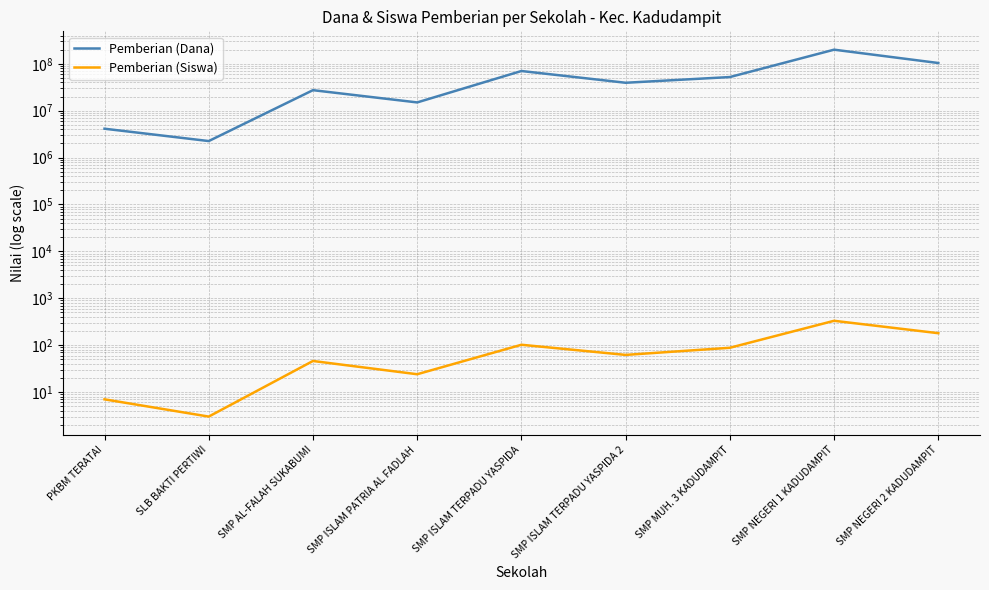

Where is the first local minimum for Pemberian (Siswa)?

SLB BAKTI PERTIWI